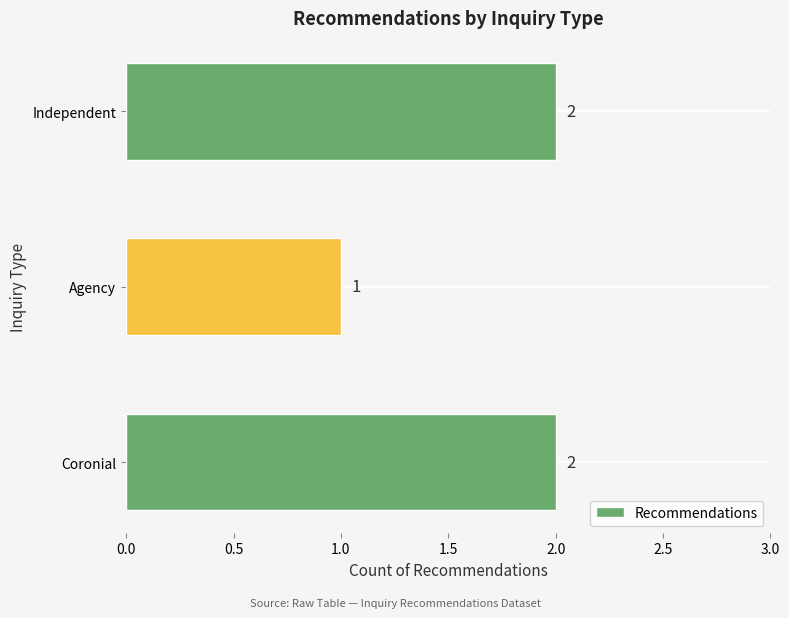

At which label is the value closest to 1?

Agency